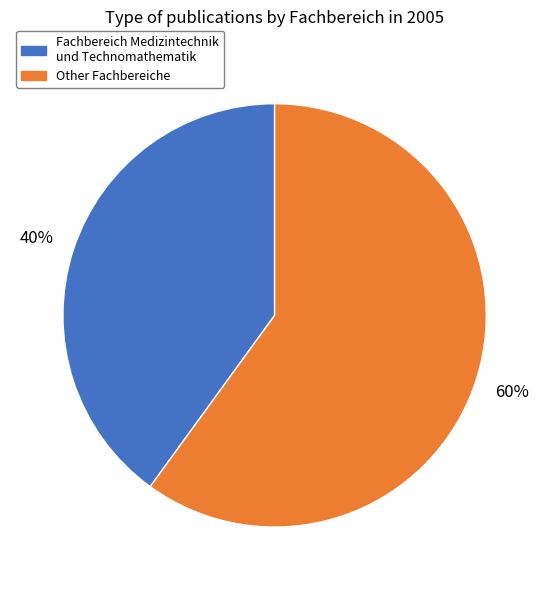

How many slices are in this pie chart?

2